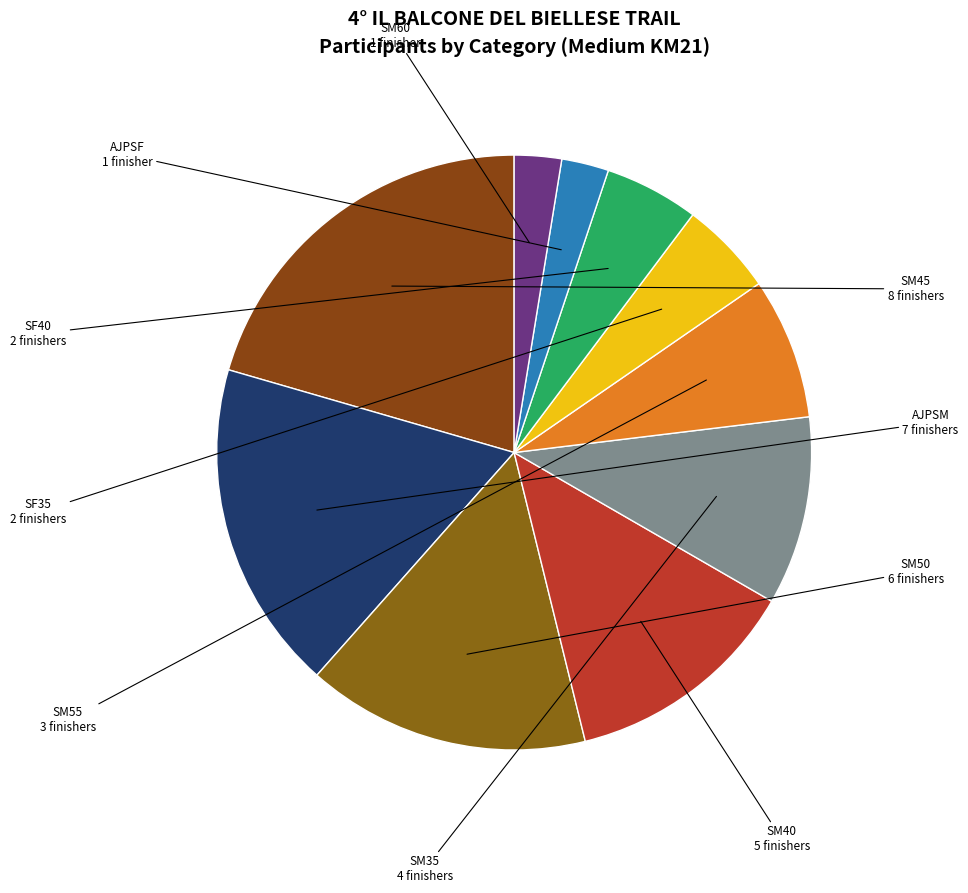

Does AJPSM represent more than half of the total?

No